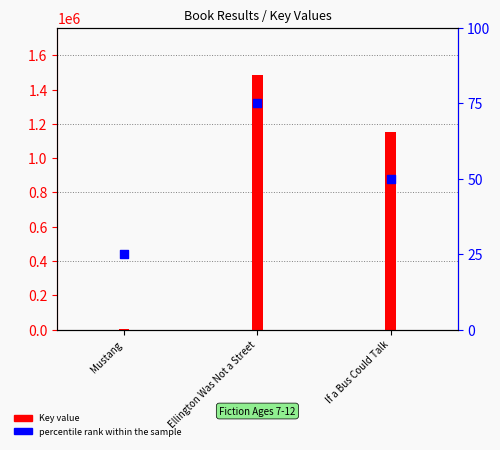

Which series contains the lowest Y value?

percentile rank within the sample